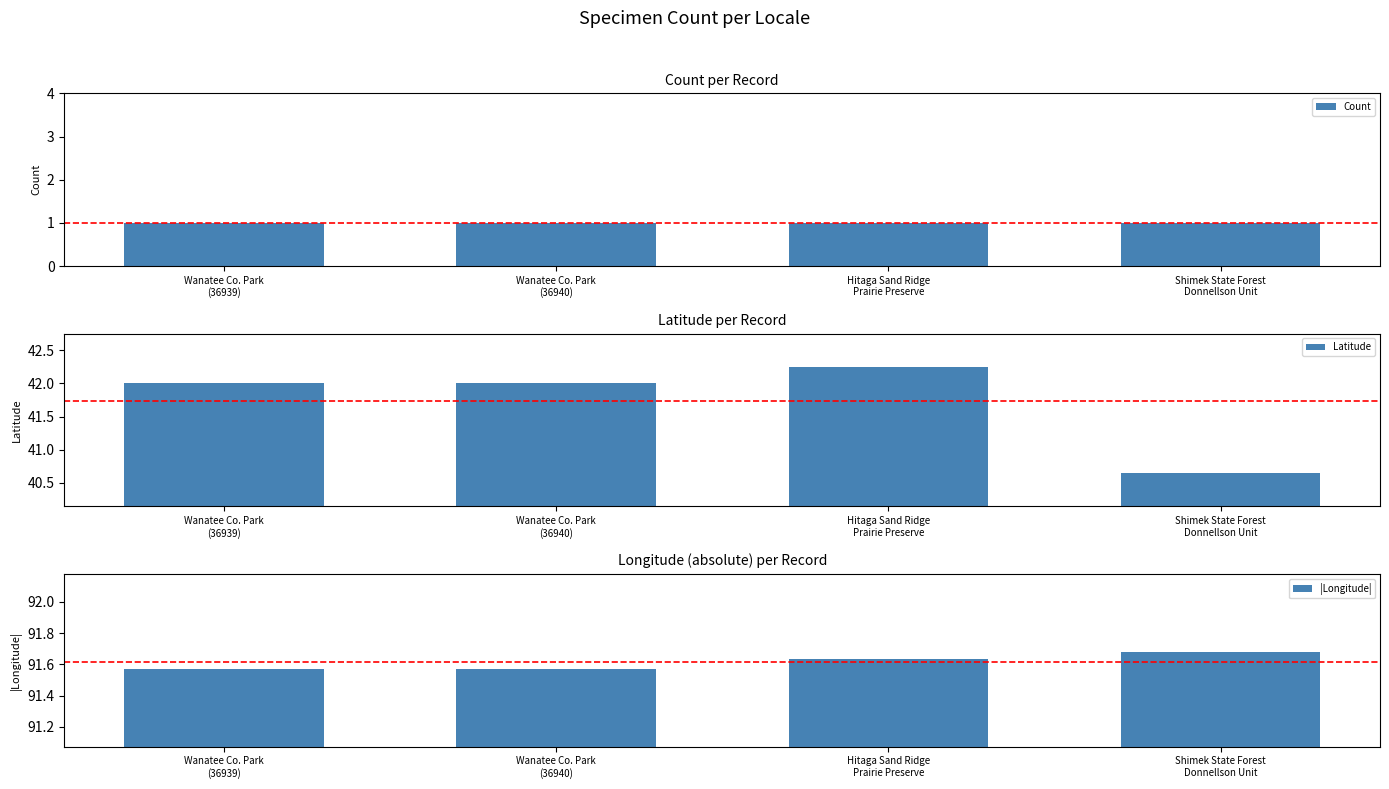

Are the bars grouped side by side (vs. stacked)?

Yes